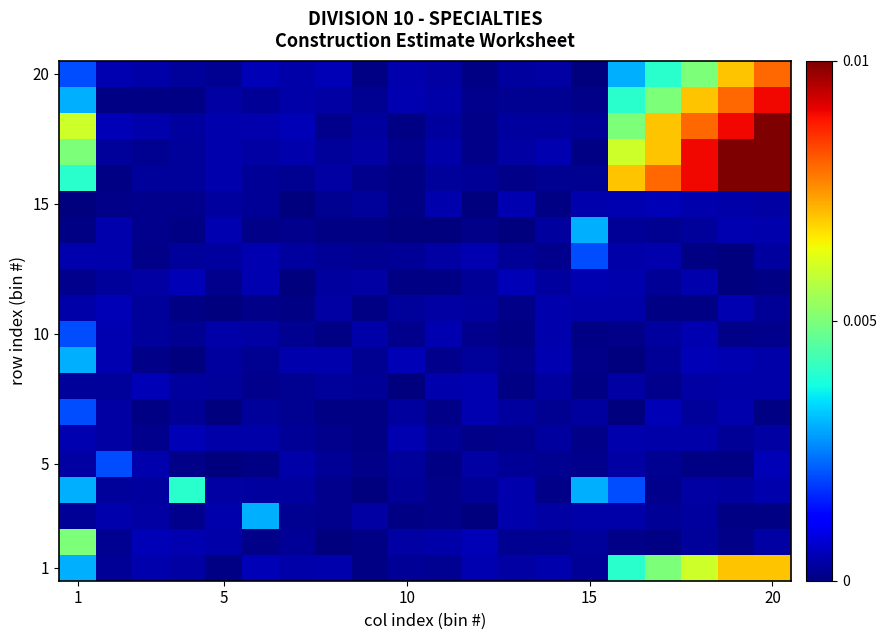

Which label corresponds to the largest value in the chart?

18